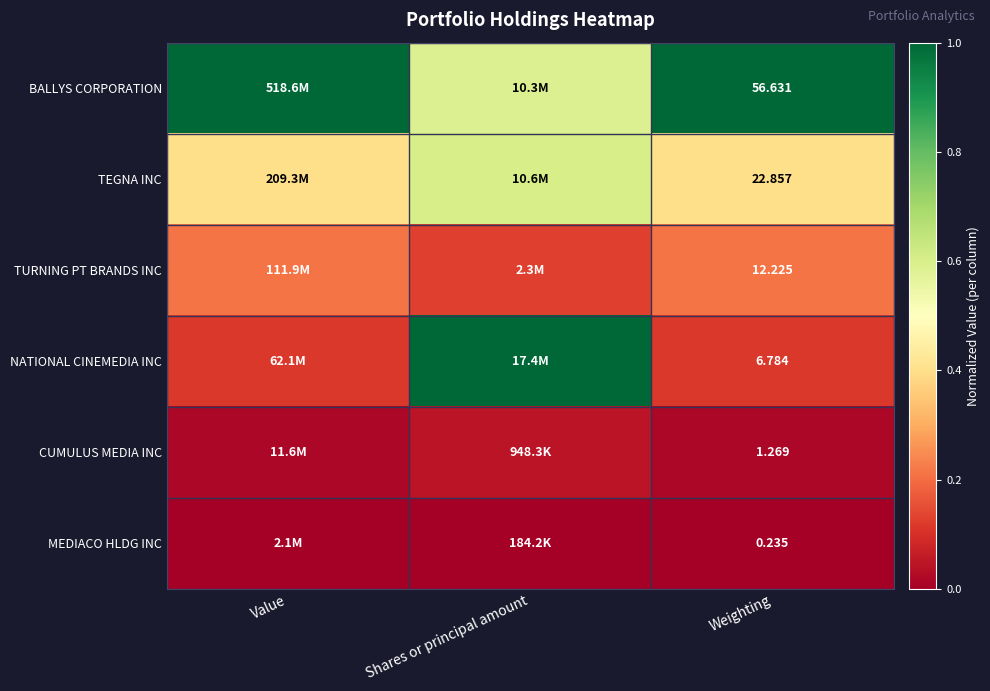

How many distinct data groups are displayed?

6